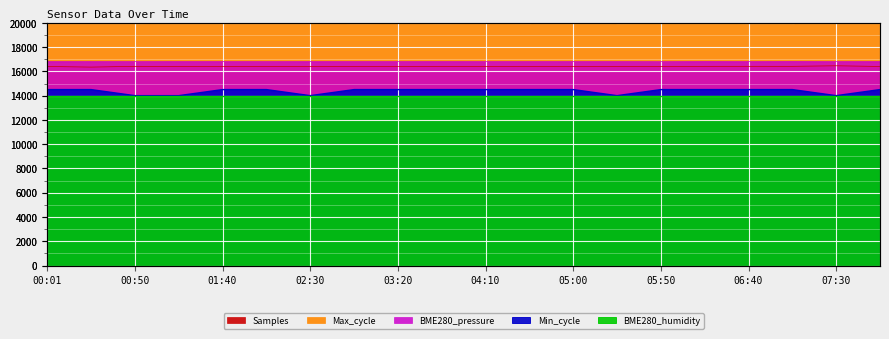

At which label is Samples closest to 16406?

00:01